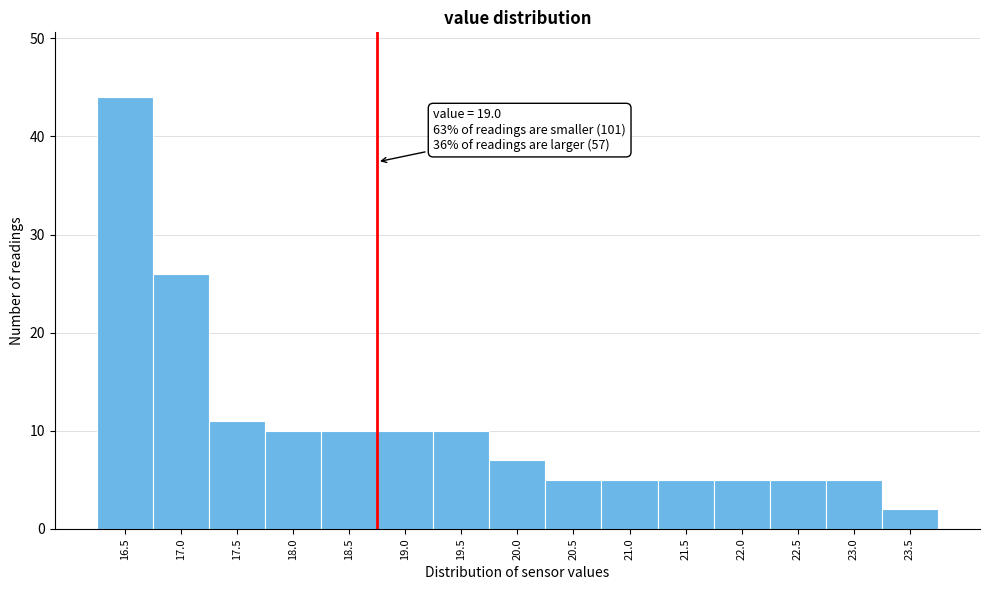

Reading right to left, list all the values displayed in this chart.

23.5=2	23.0=5	22.5=5	22.0=5	21.5=5	21.0=5	20.5=5	20.0=7	19.5=10	19.0=10	18.5=10	18.0=10	17.5=11	17.0=26	16.5=44